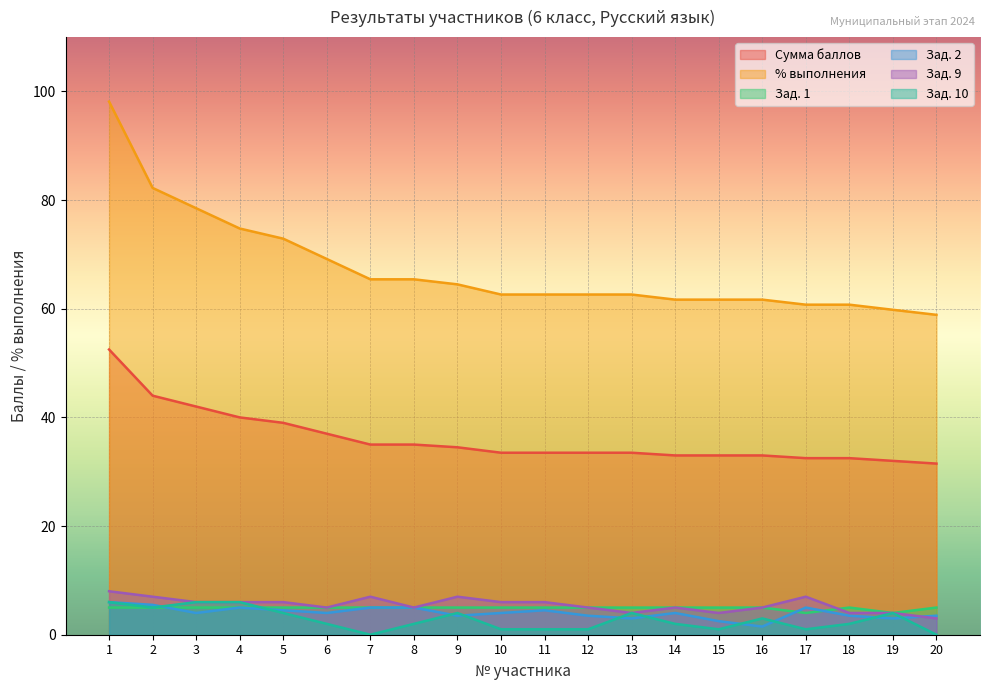

Rank the series by their maximum value, from highest to lowest.

% выполнения, Сумма баллов, Зад. 9, Зад. 2, Зад. 10, Зад. 1